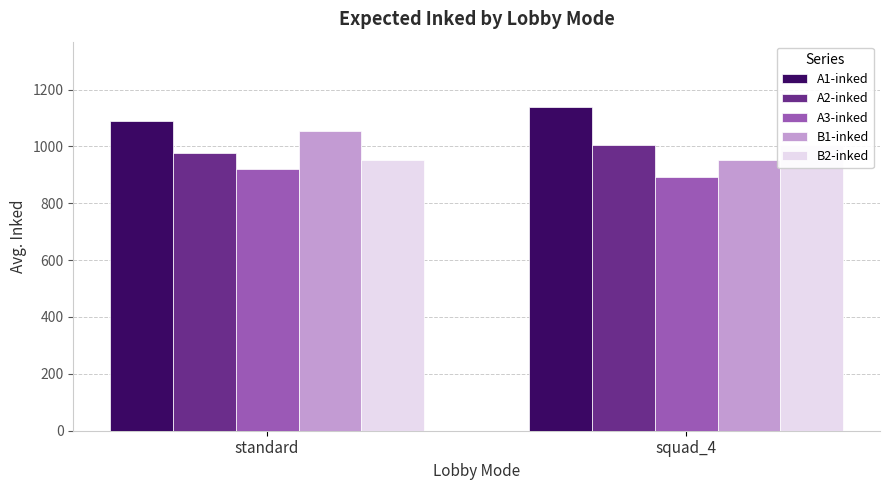

At which category is the sum across all series the highest?

squad_4